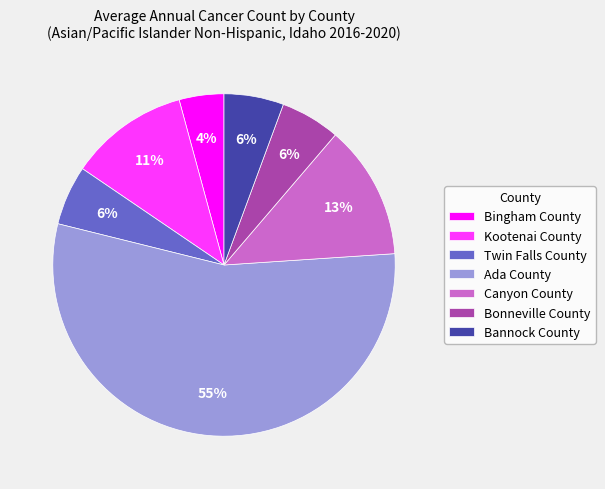

Which has a higher value, Bonneville County or Ada County?

Ada County